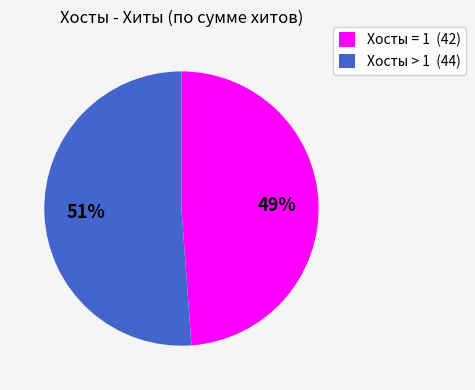

Is it true that Хосты > 1 (44) is 51% of the pie?

True